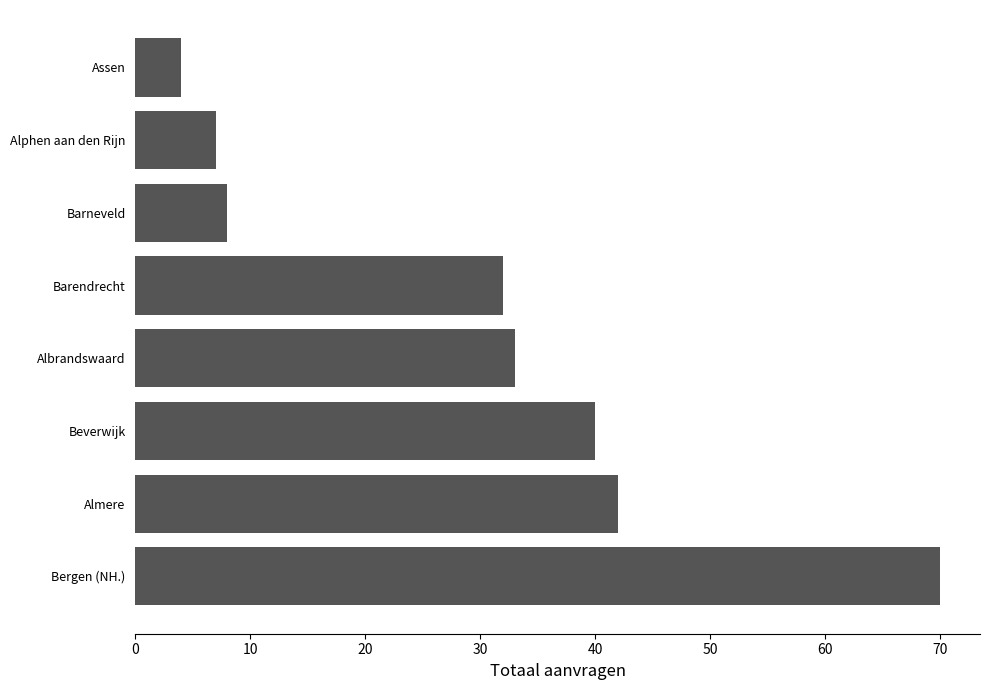

Approximately how many times larger is the value at Albrandswaard compared to Beverwijk?

0.8